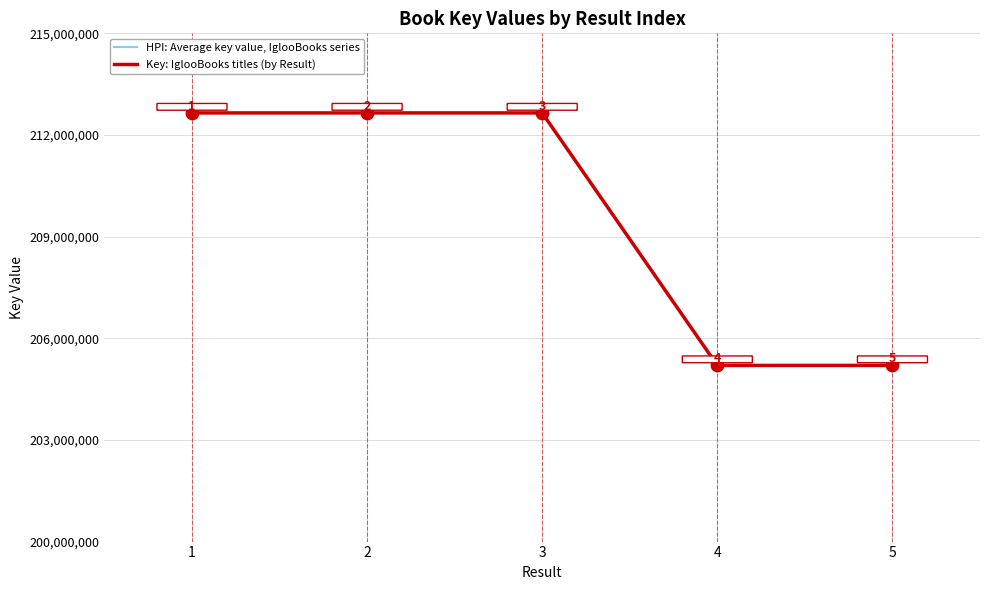

What is the total value across all series at 5?

410398600